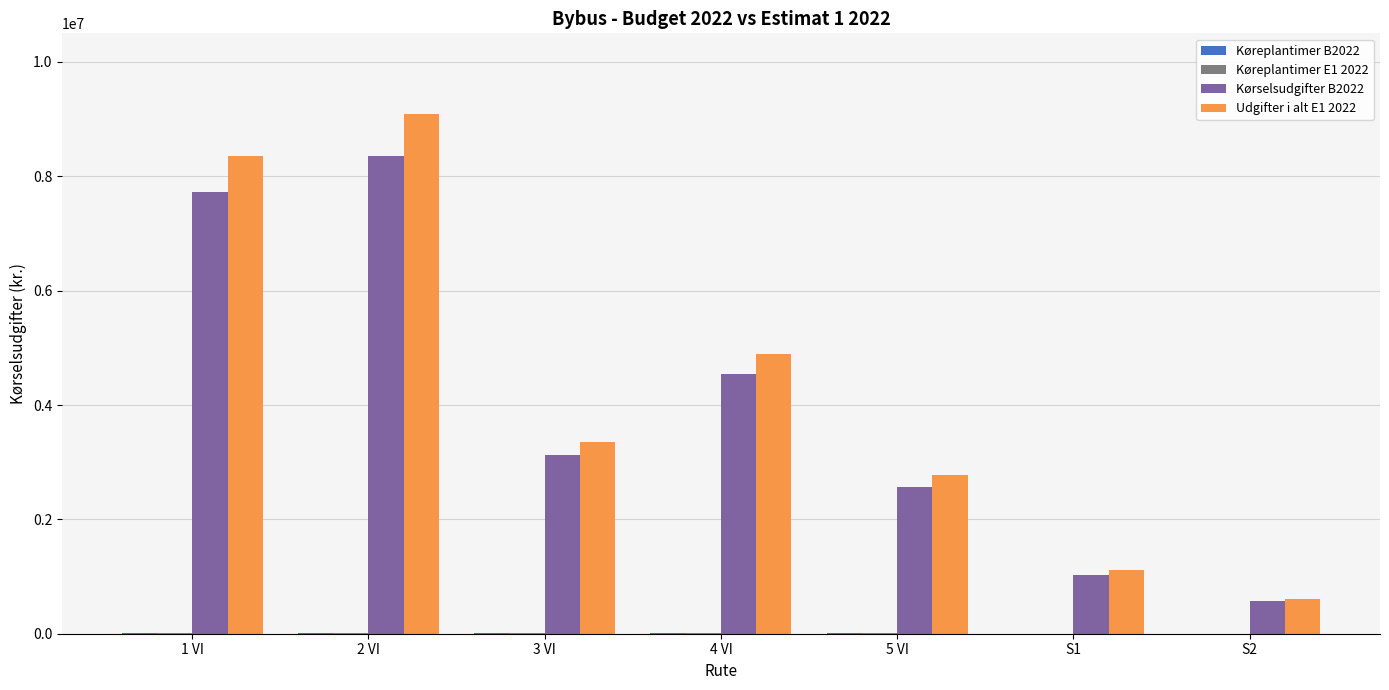

What is the highest value of the Kørselsudgifter B2022 series?

8362221.7